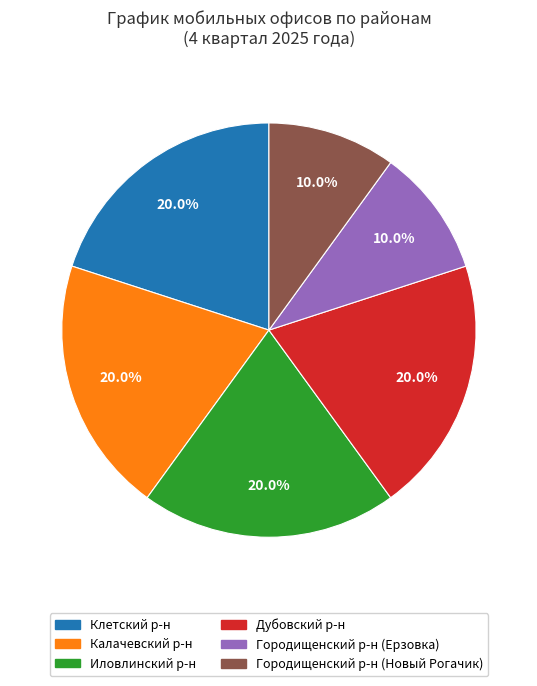

Is there a majority slice in this chart?

No